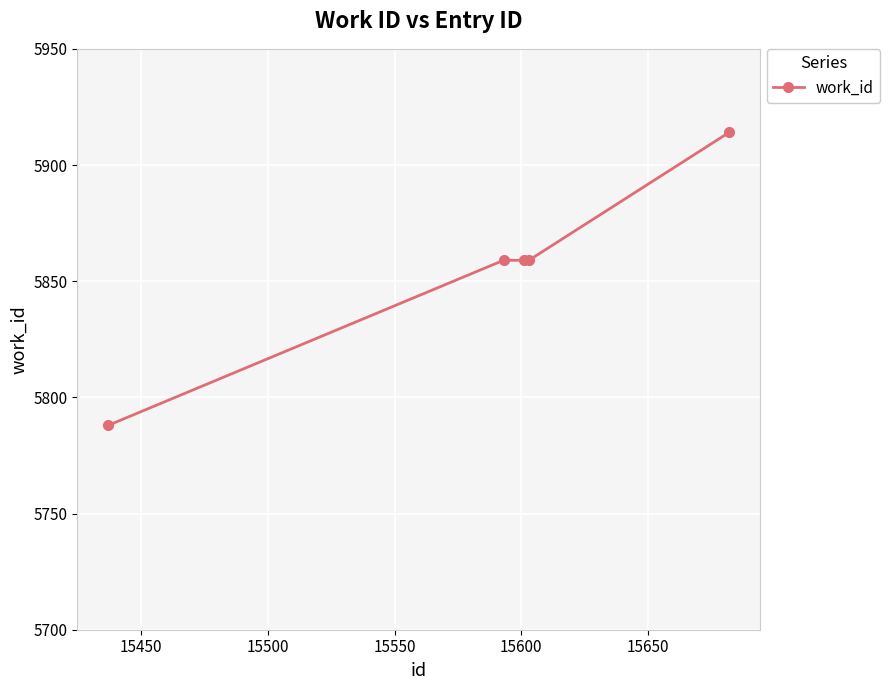

What is the maximum value shown in the chart?

5914